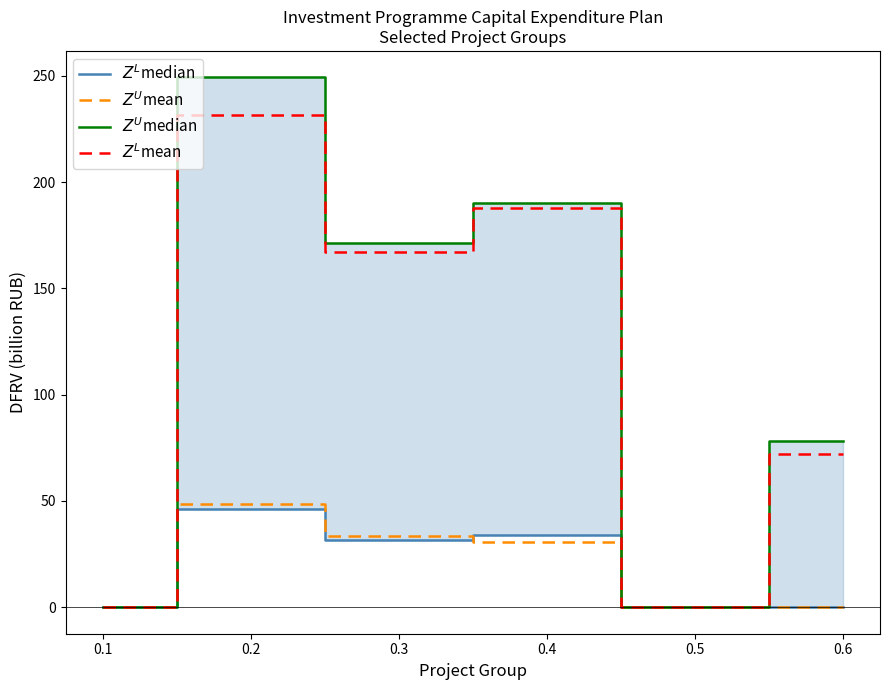

Is it true that $Z^L$median equals 46.4 at 0.2?

True